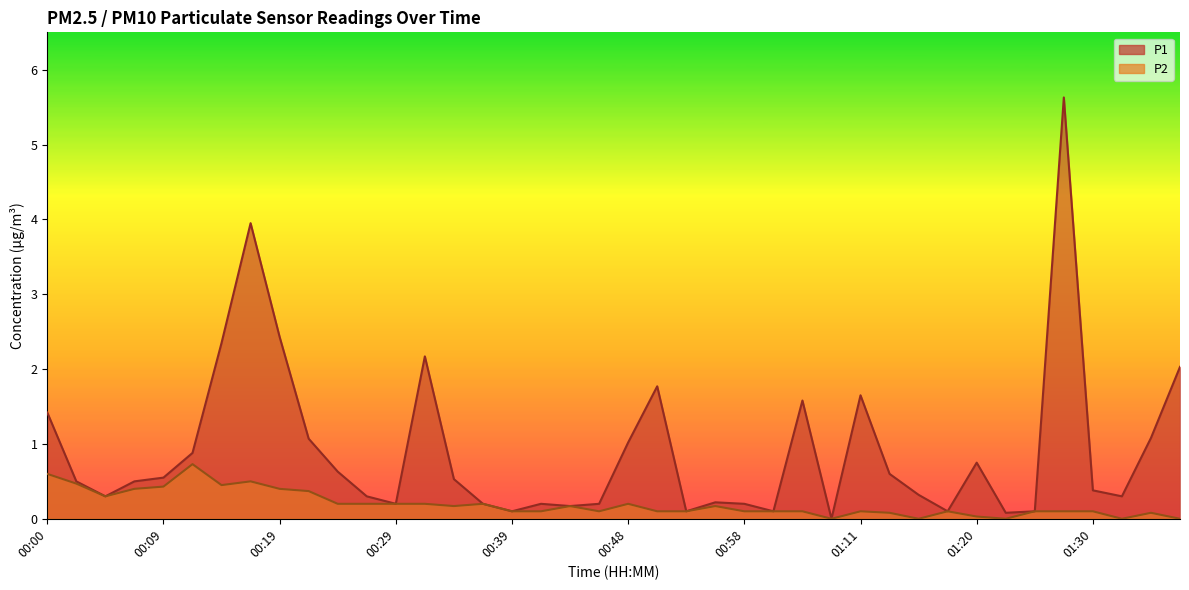

True or false: P2 and P1 intersect in this chart.

False